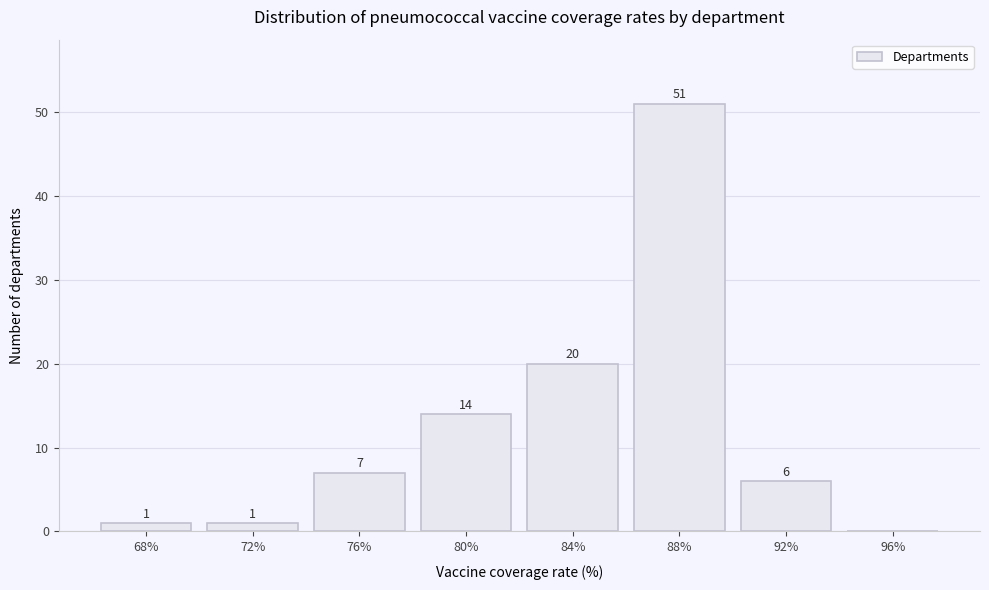

Reading left to right, what are all the values shown in this chart?

68%=1	72%=1	76%=7	80%=14	84%=20	88%=51	92%=6	96%=0